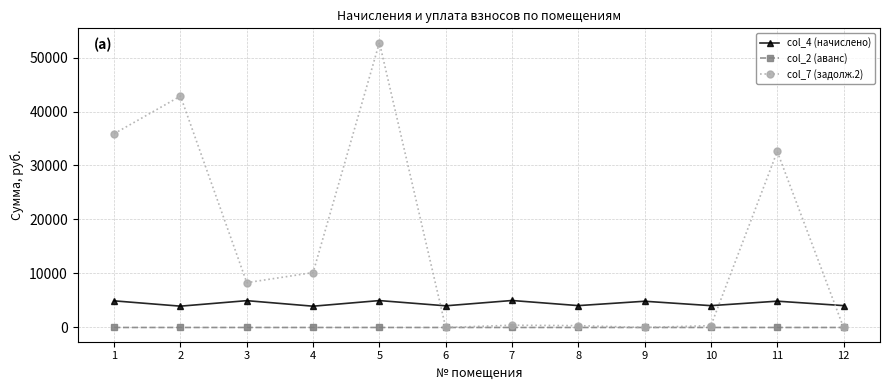

Between 1 and 2, which series saw the biggest shift?

col_7 (задолж.2)